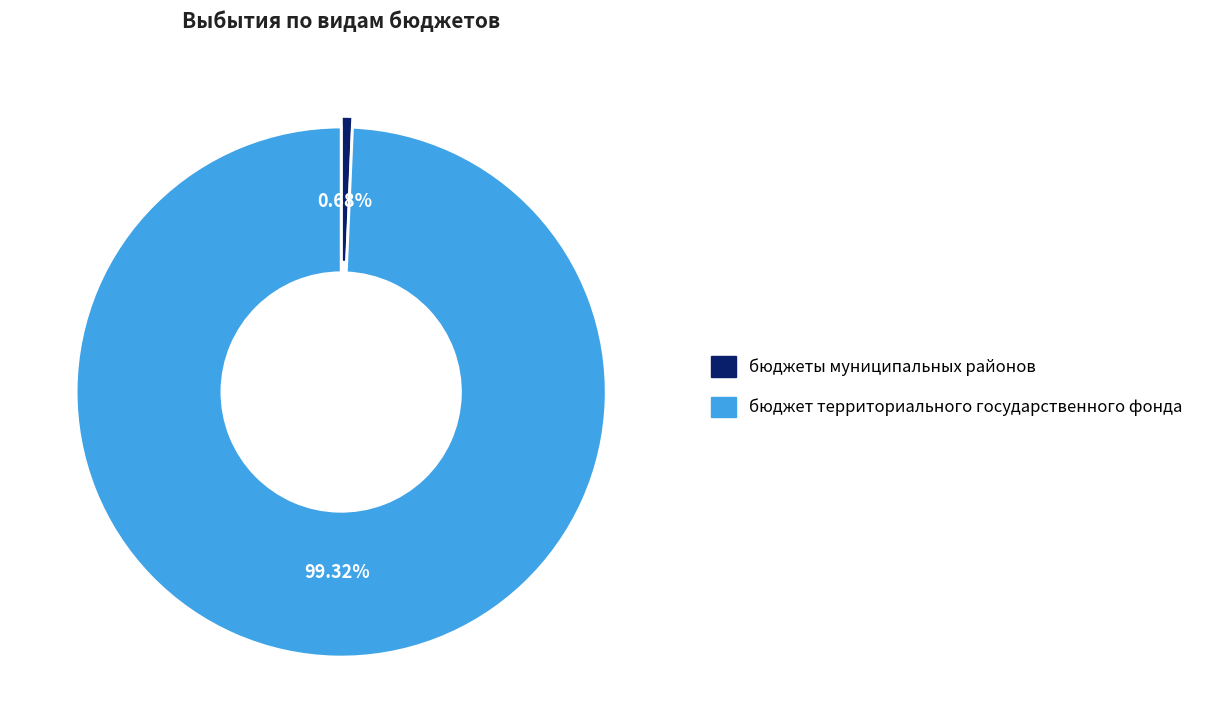

Which has a higher value, бюджет территориального государственного фонда or бюджеты муниципальных районов?

бюджет территориального государственного фонда